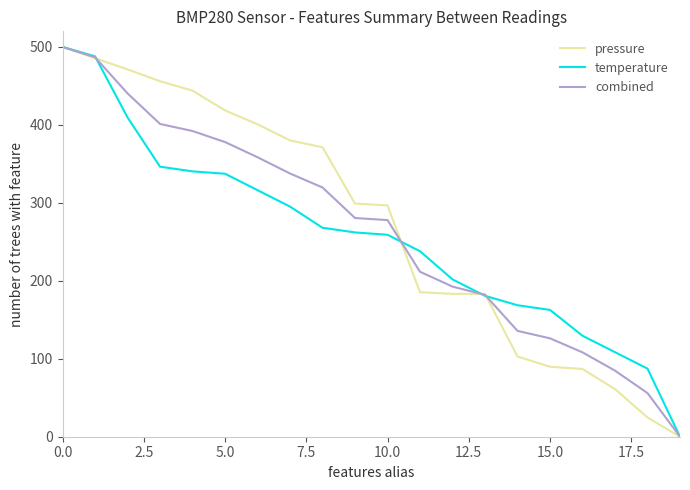

What is the greatest value displayed?

500.0